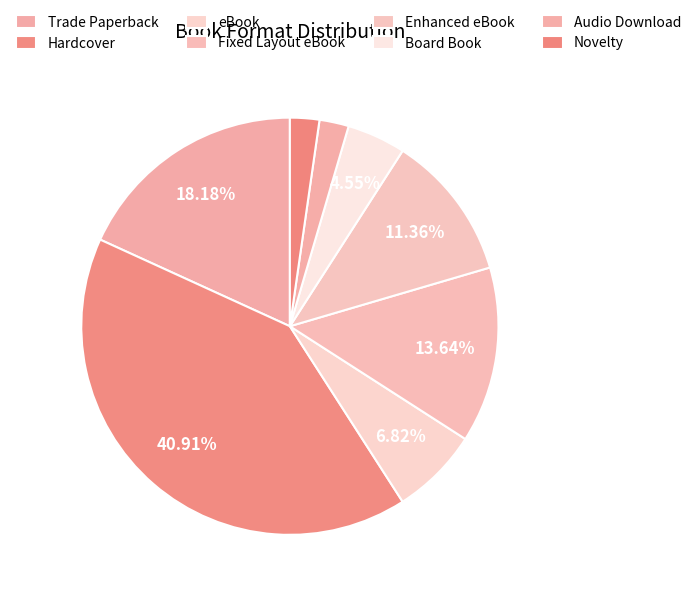

How many slices are in this pie chart?

8